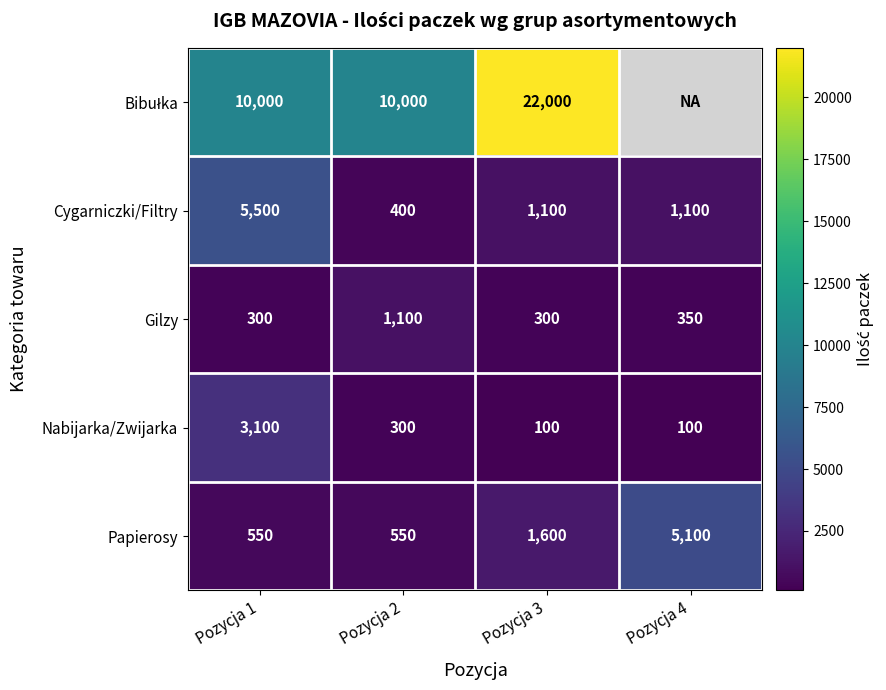

How many values in the Nabijarka/Zwijarka series are below 300?

2